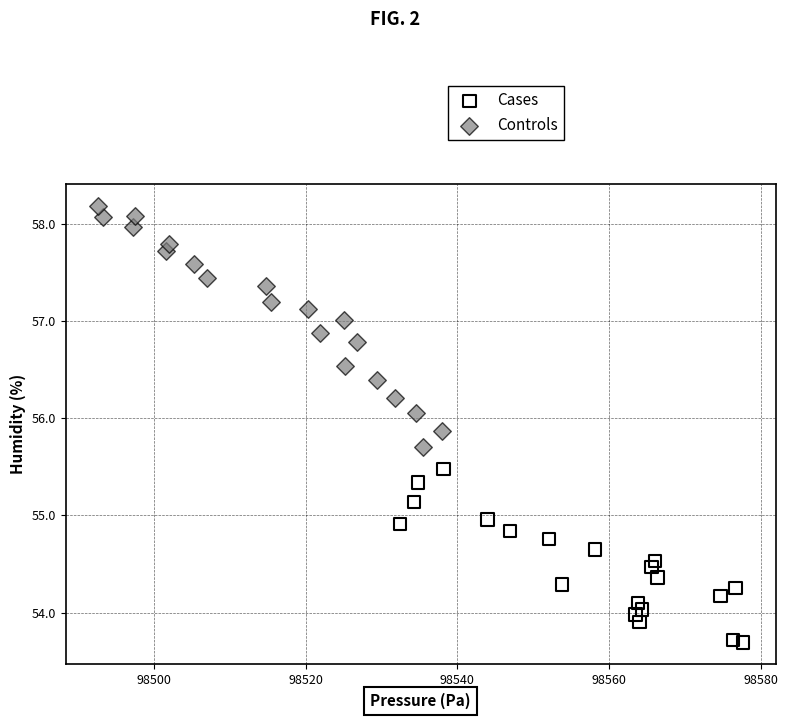

Which series has the largest Y range (max minus min)?

Controls